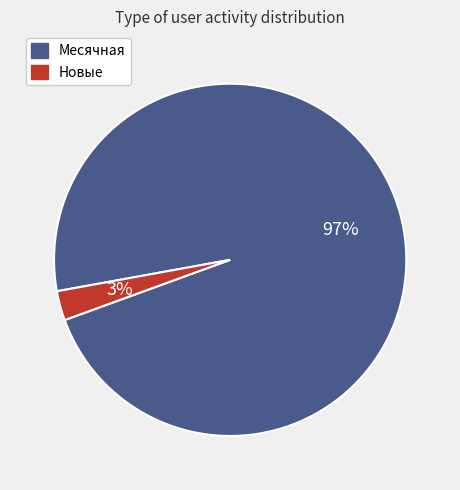

Is it true that Новые is 3% of the pie?

True